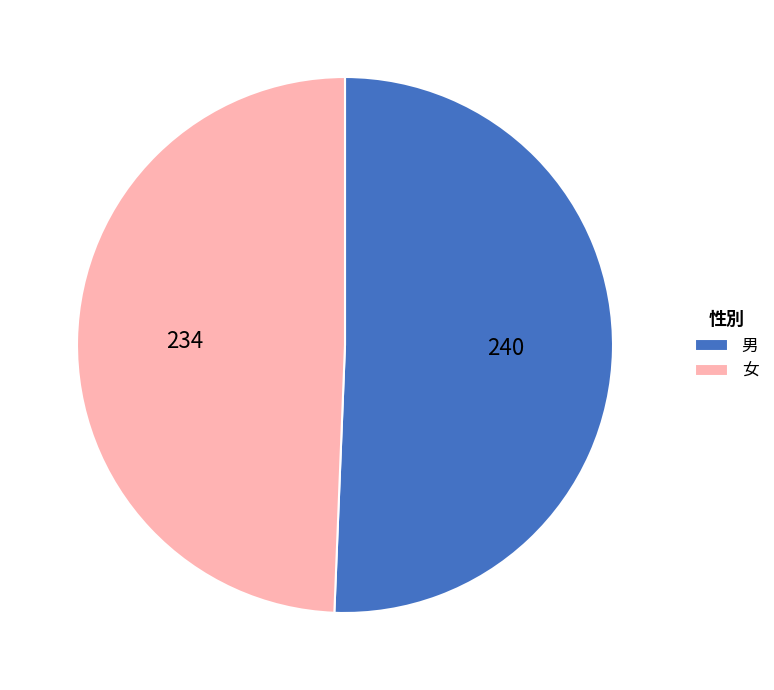

Which slice is the largest?

男